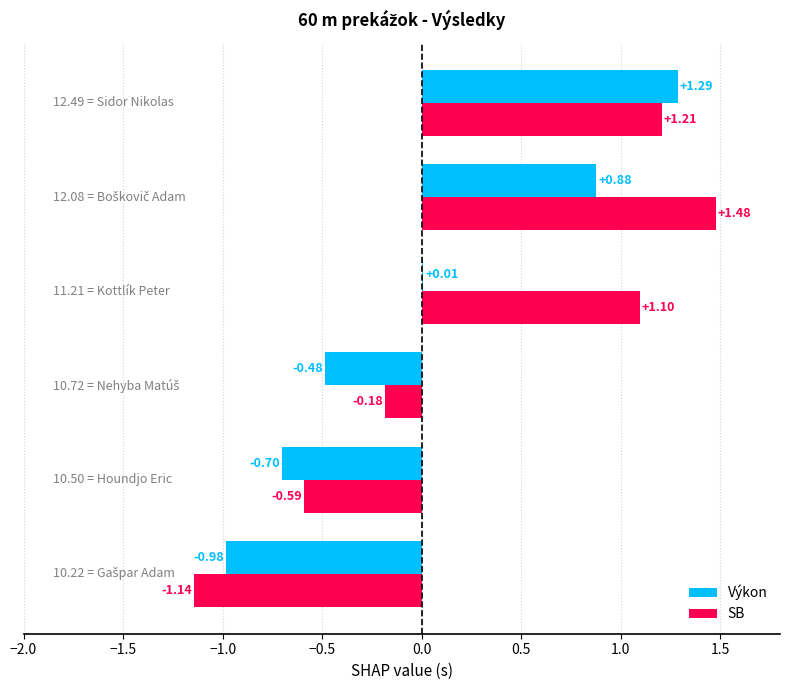

What is the sum of all SB values?

1.9